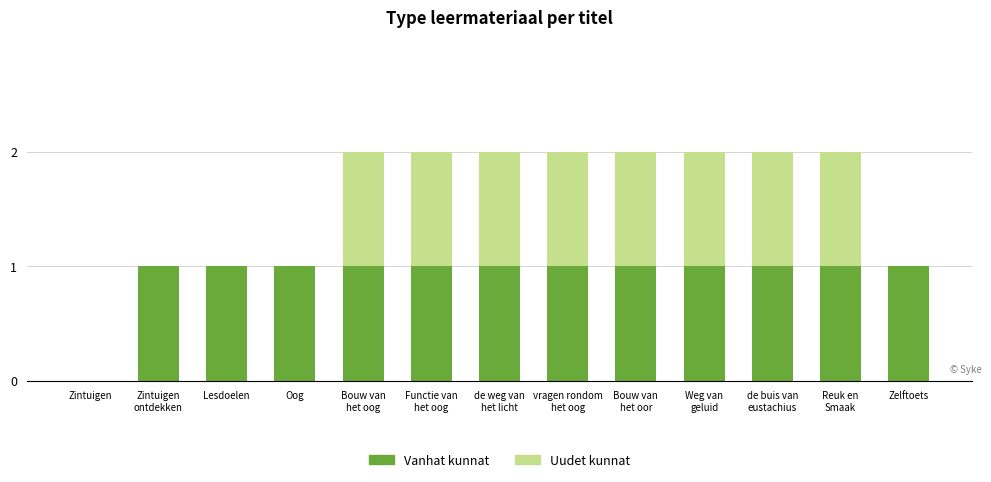

What is the total value across all series at Weg van
geluid?

2